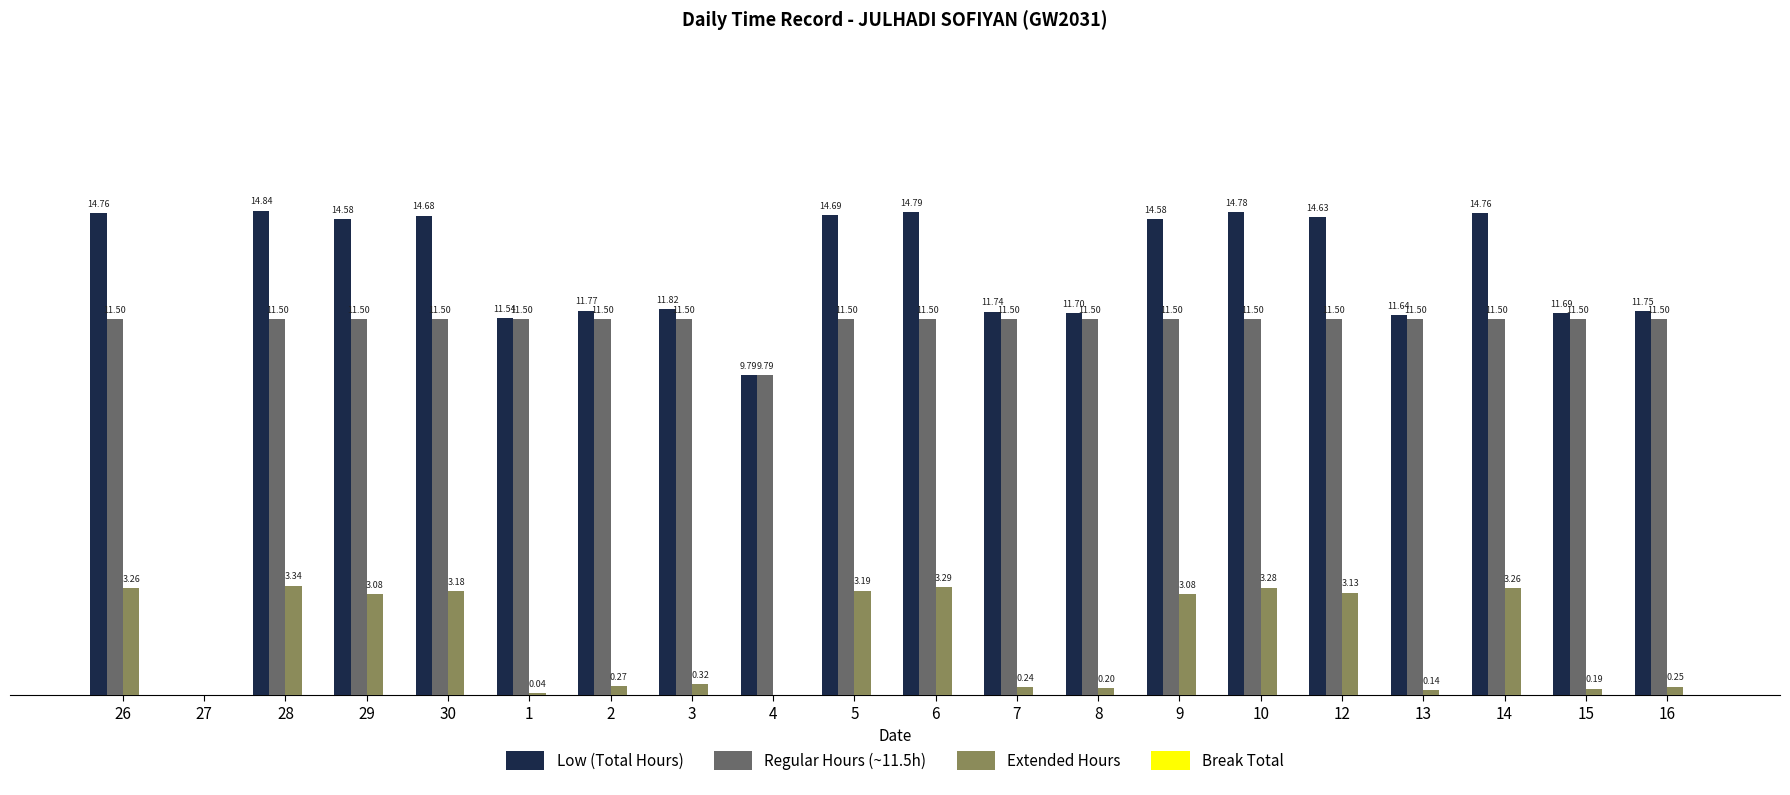

Which series has the largest total across all categories?

Low (Total Hours)